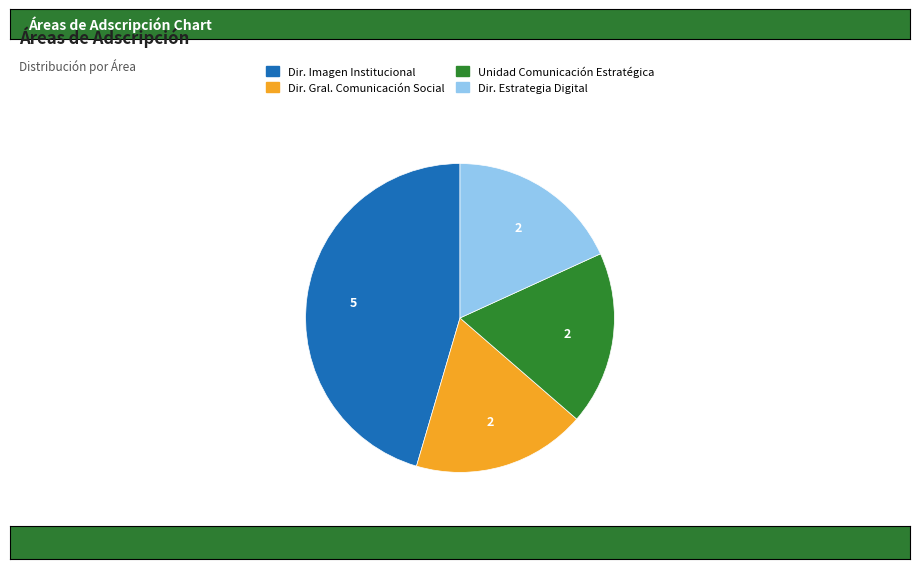

Does any single category account for the majority?

No